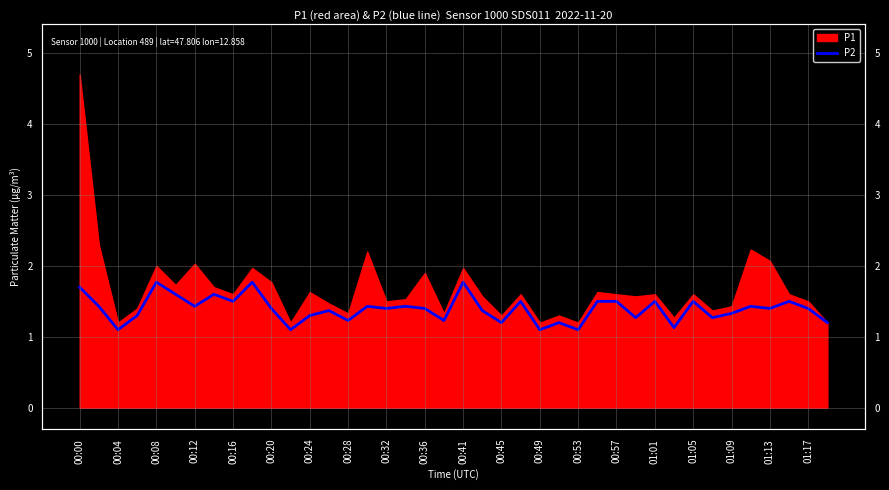

Read the value at 21.

1.4